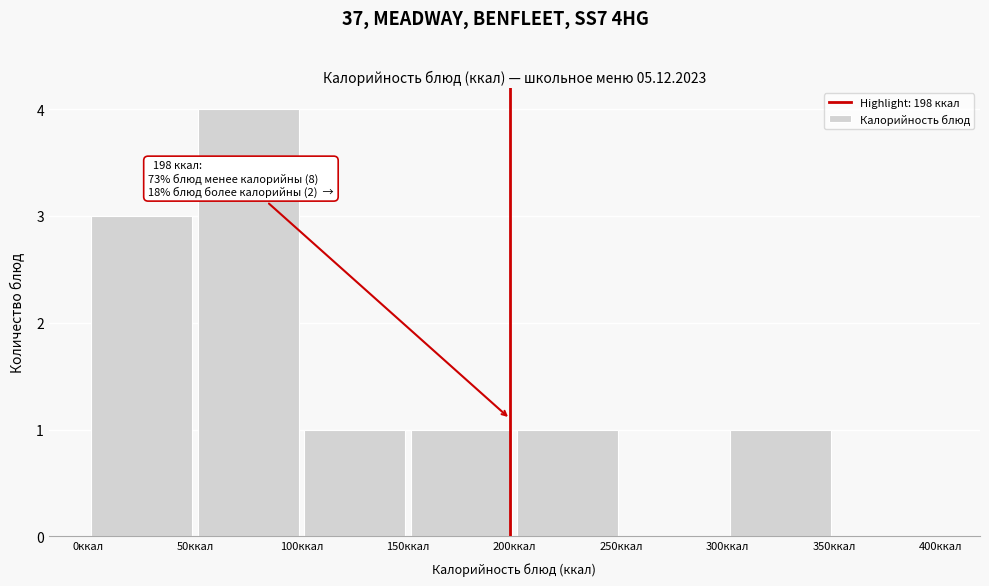

Over which range of the x-axis is the bar tallest?

50 to 100